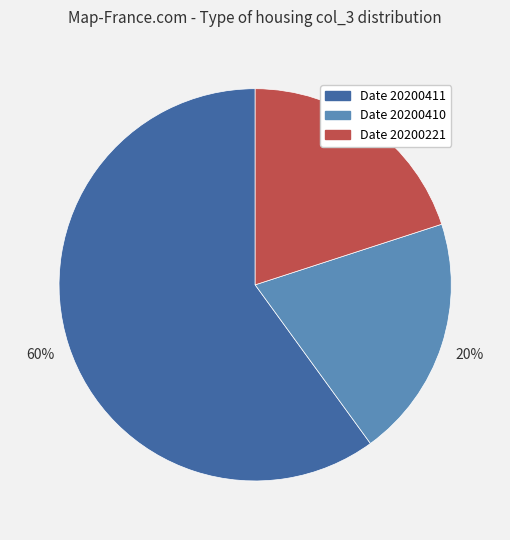

To the nearest percent, what is the combined percentage of Date 20200221 and Date 20200411?

80%